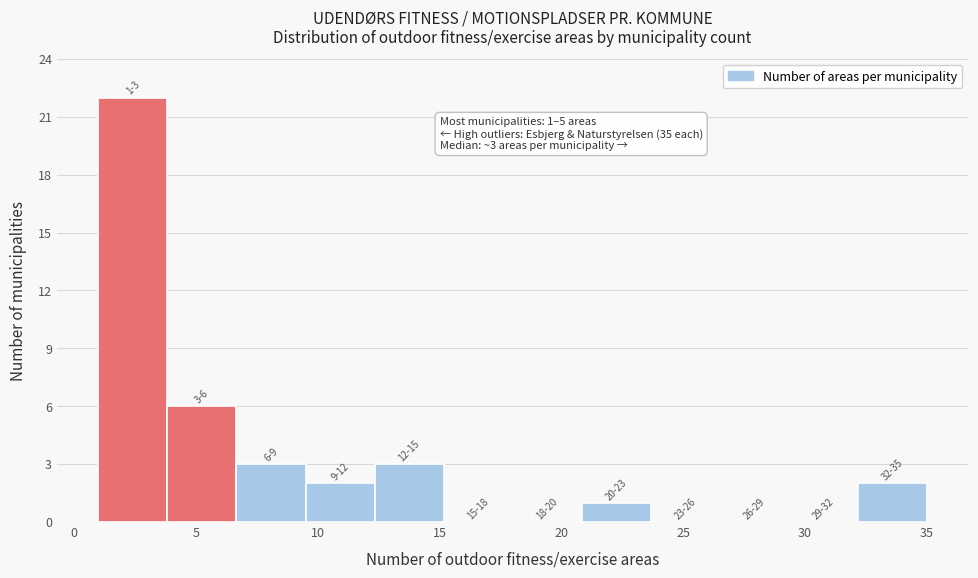

Which range on the x-axis has the tallest bar?

1.0 to 4.0